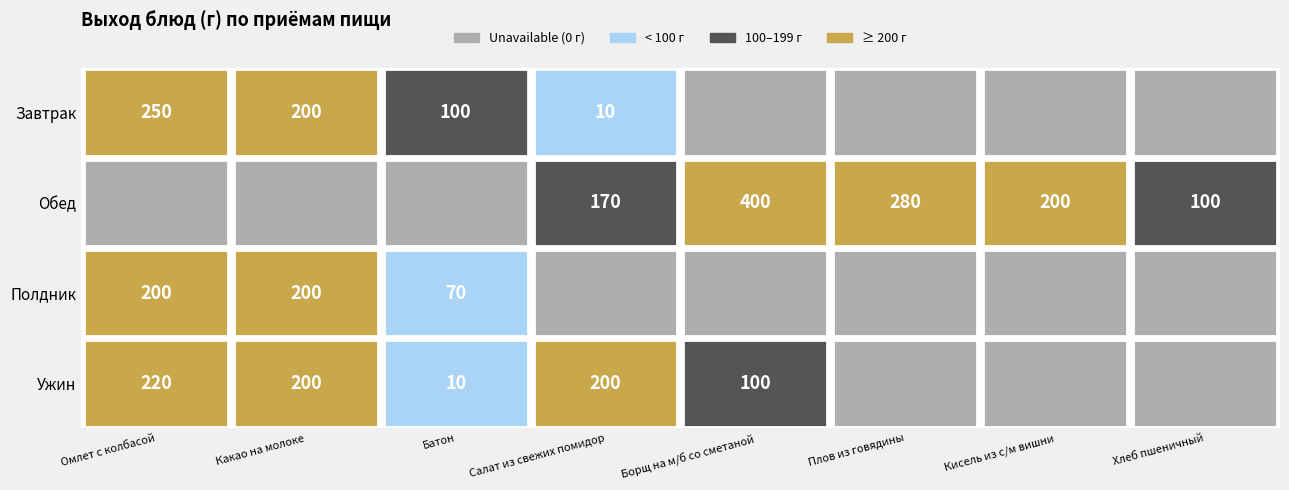

Where does the Ужин series first go above 100?

Омлет с колбасой